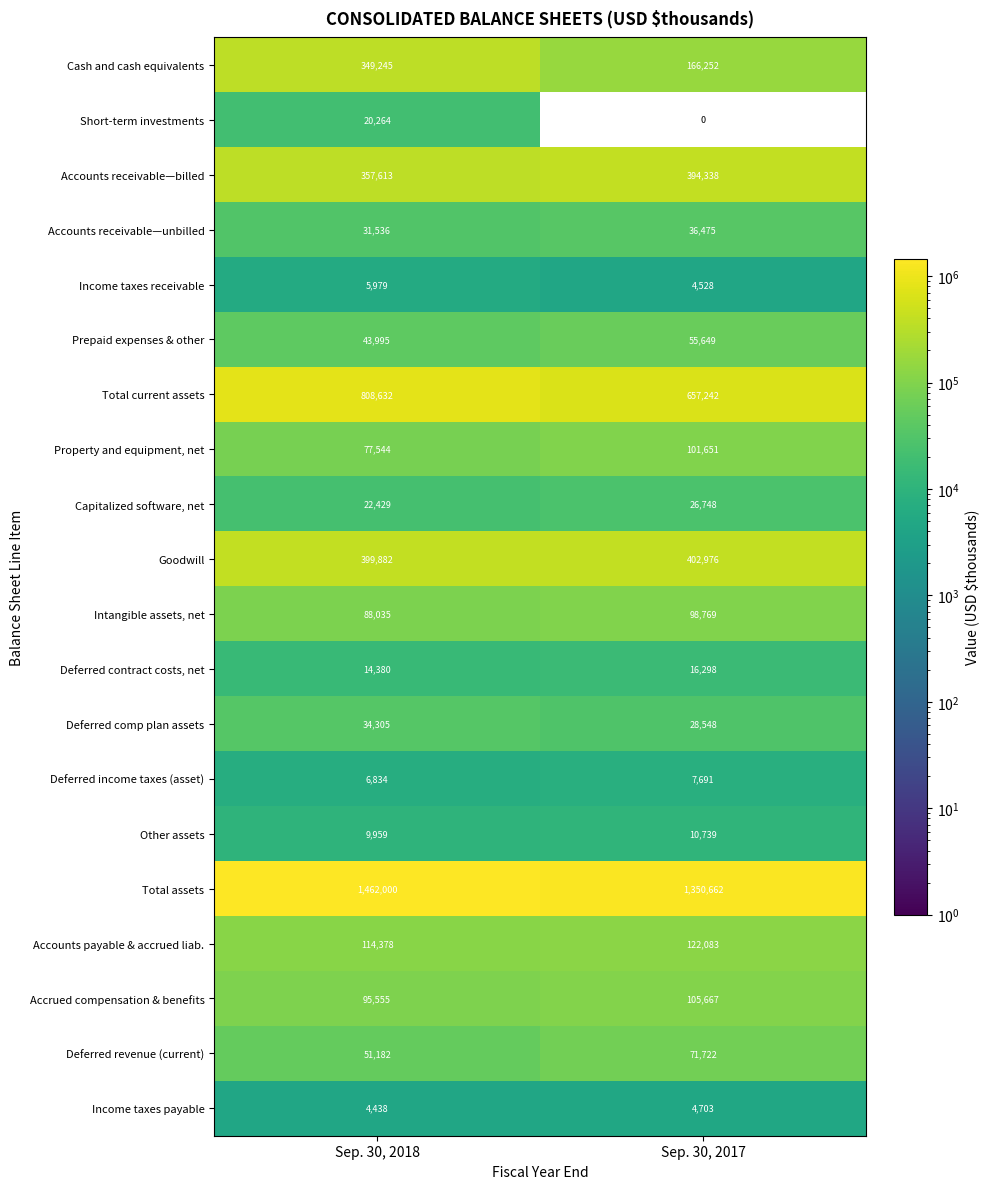

What is the difference between the maximum and minimum values in the Other assets series?

780